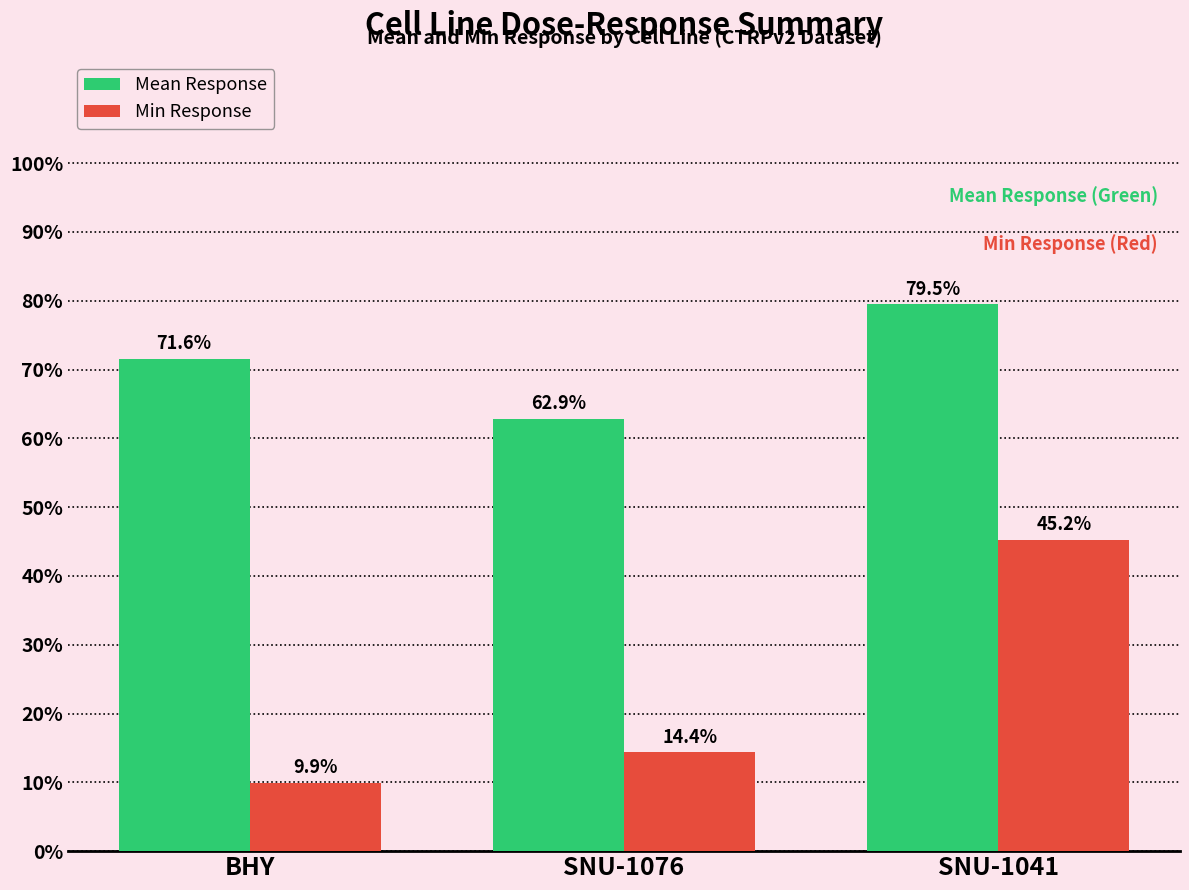

How many values in the Min Response series exceed 14?

2